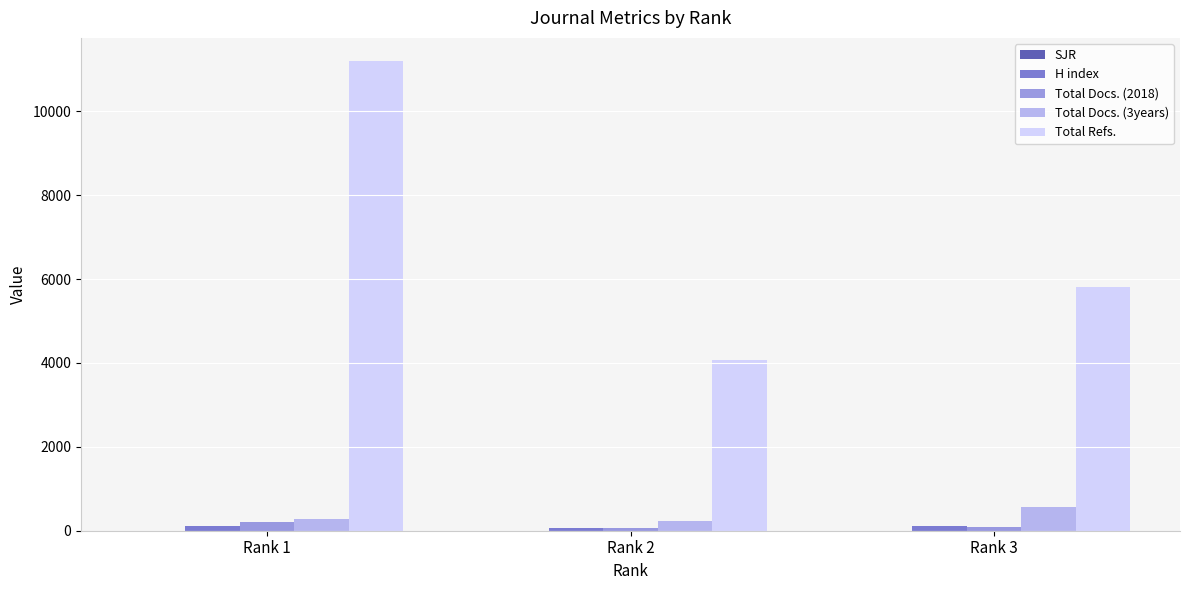

Between Rank 1 and Rank 2, which series saw the biggest shift?

Total Refs.